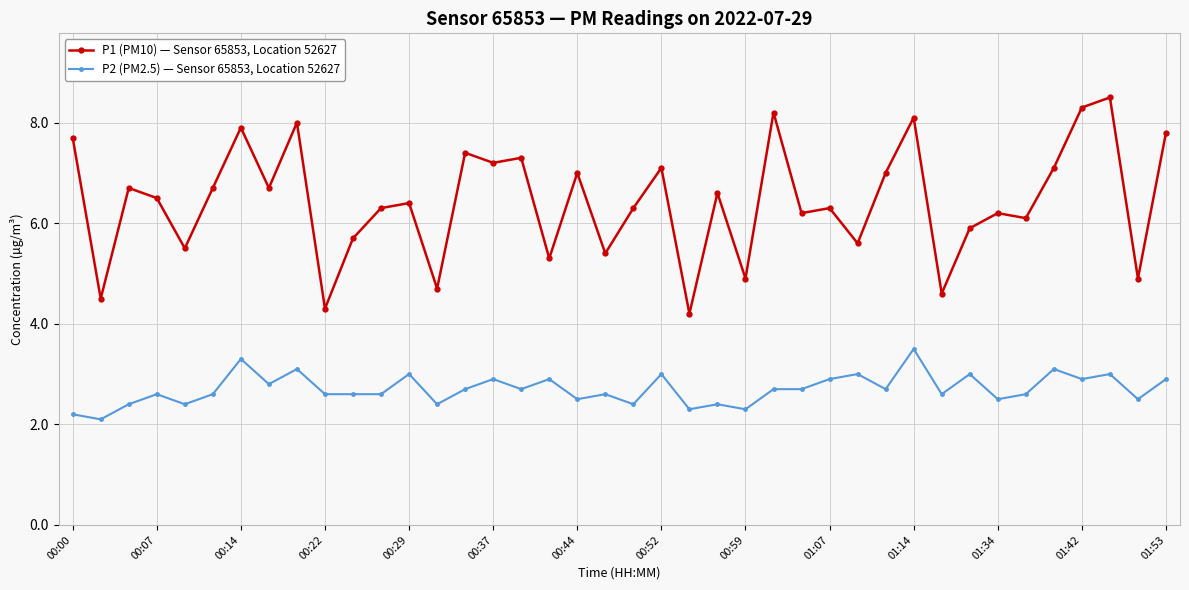

How many data points does each series have?

40